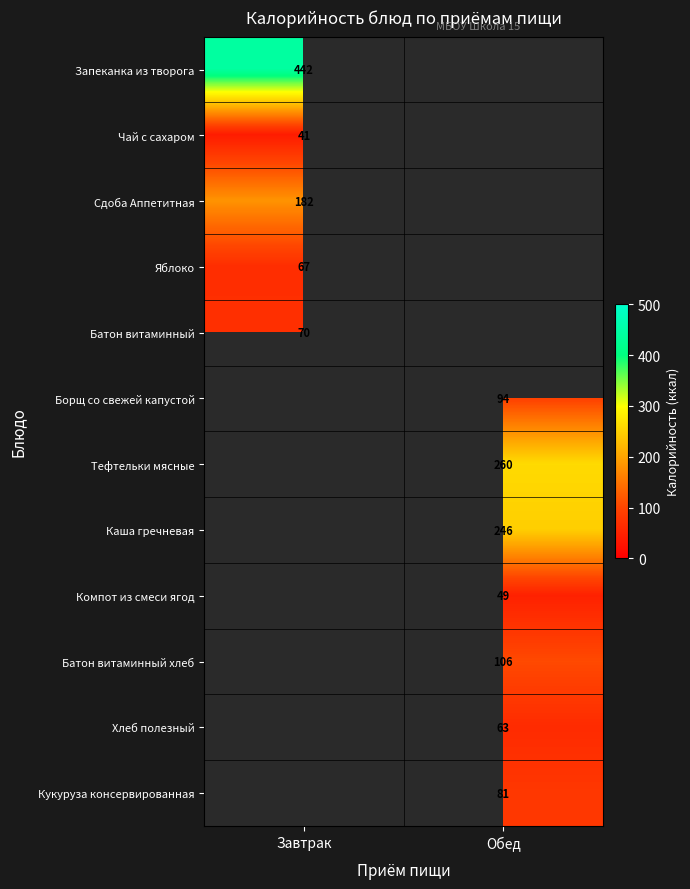

Is it true that Чай с сахаром equals 41 at Завтрак?

True